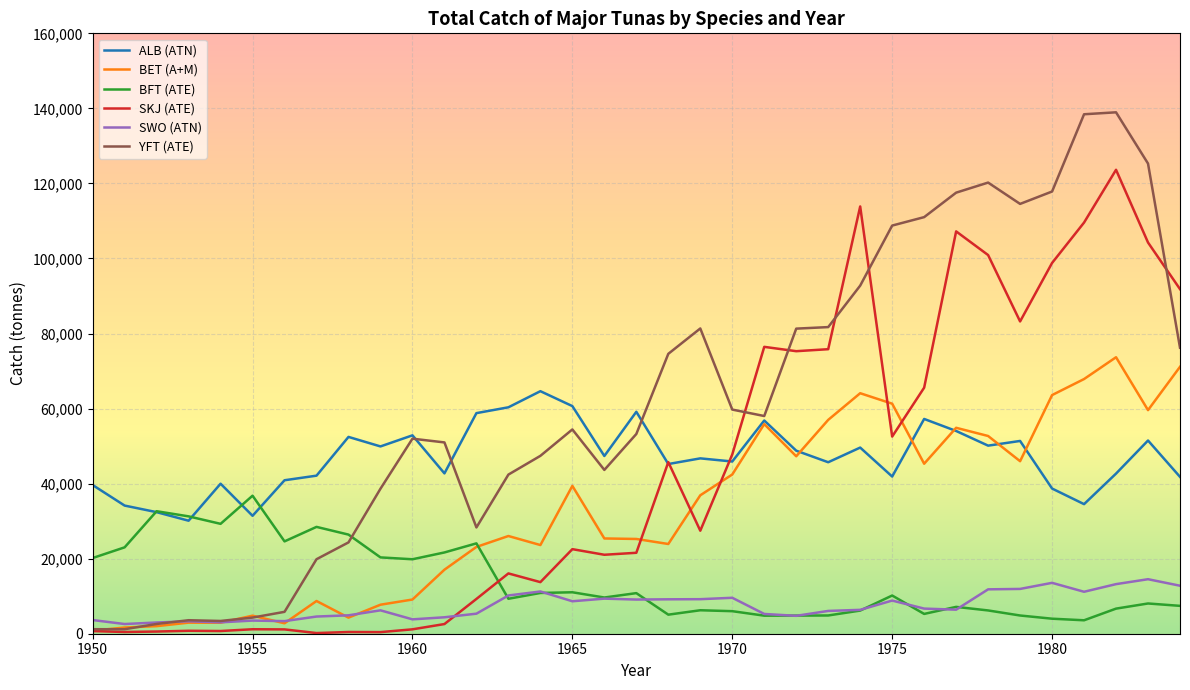

Is this an area chart (filled region under the line)?

No